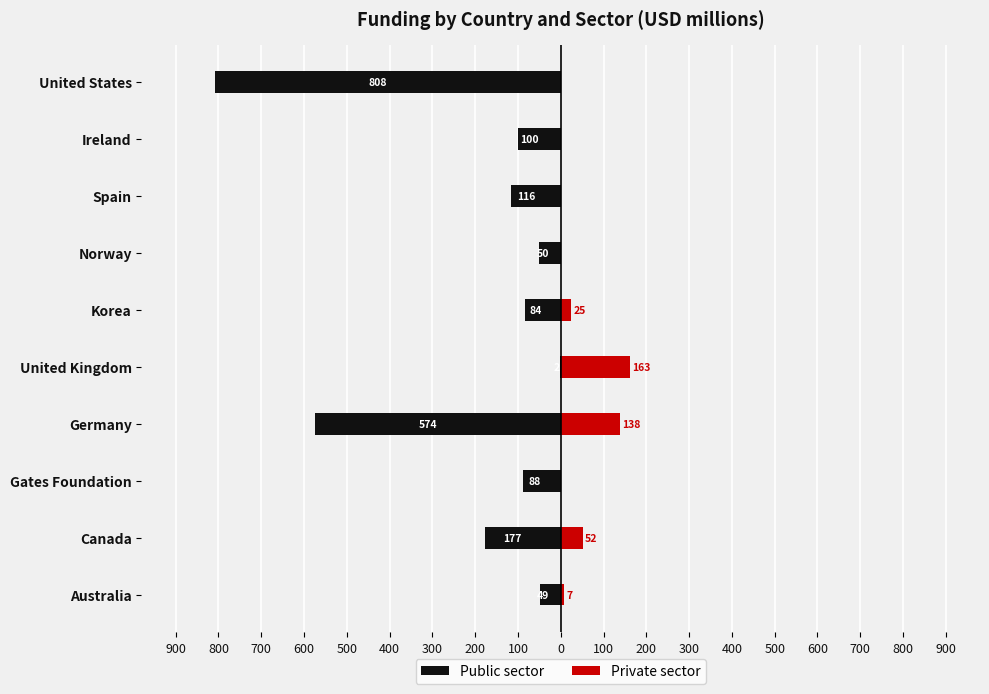

What is the difference between the highest and lowest values at Ireland?

100.2